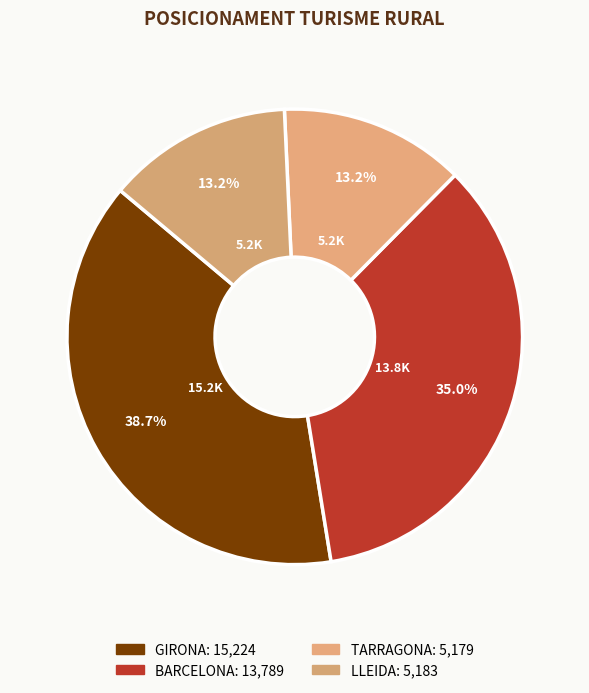

Count the number of slices in the pie.

4